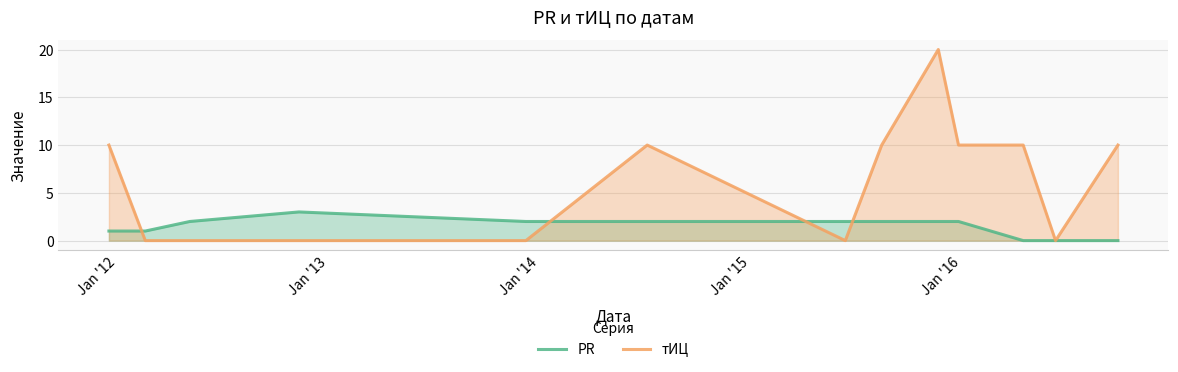

Which series has the largest range (max minus min)?

тИЦ